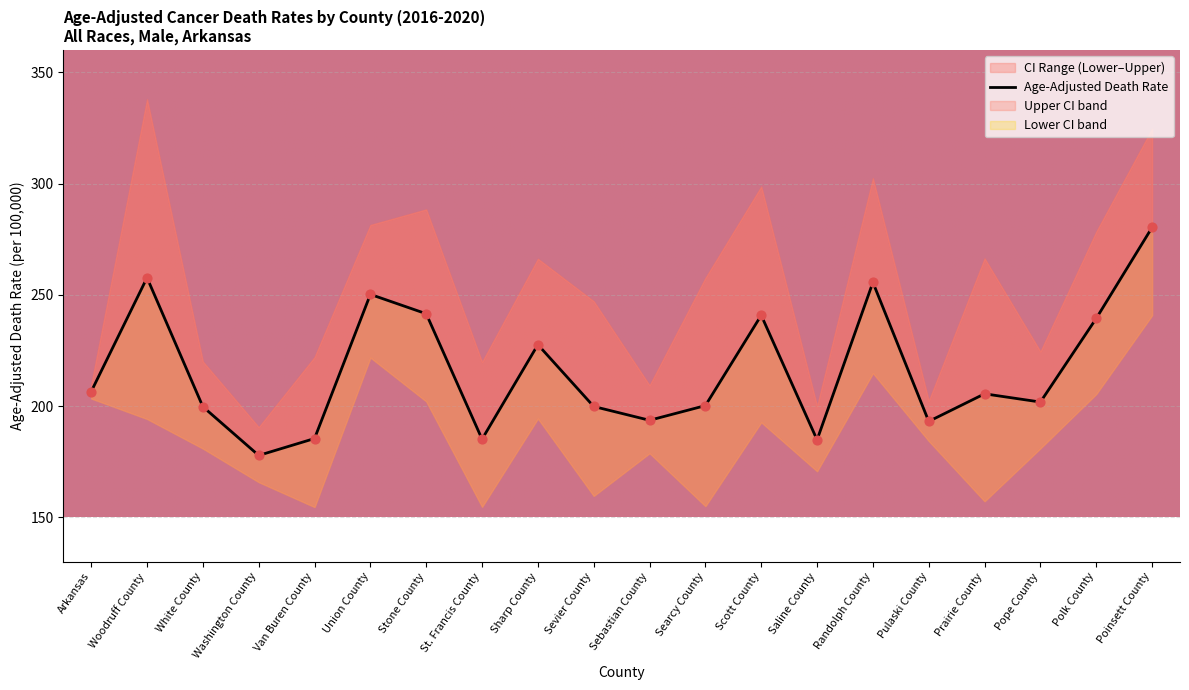

Which series contains the highest Y value?

Upper CI (Rate)